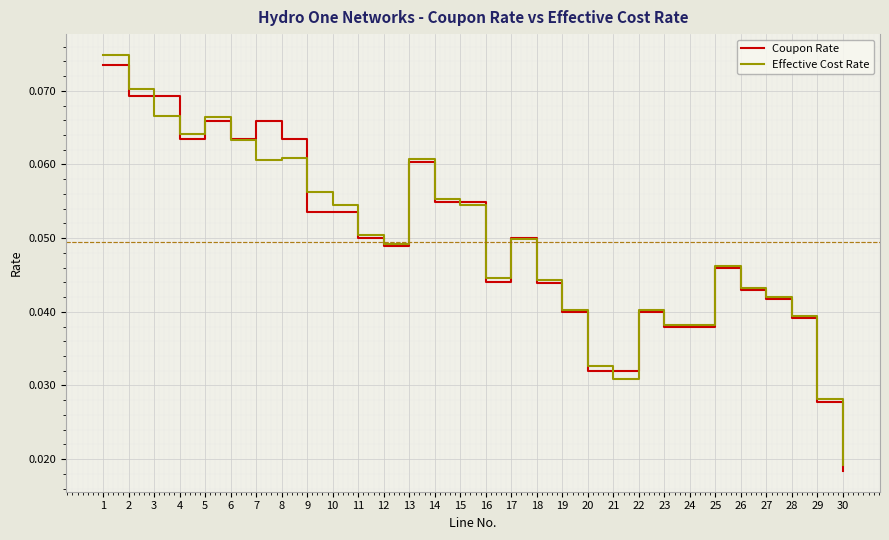

Which series has the widest spread of values?

Effective Cost Rate